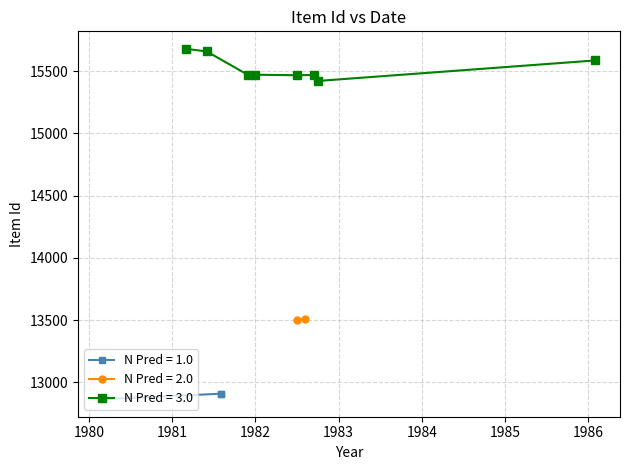

The chart shows a value of 23549 at . True or false?

False